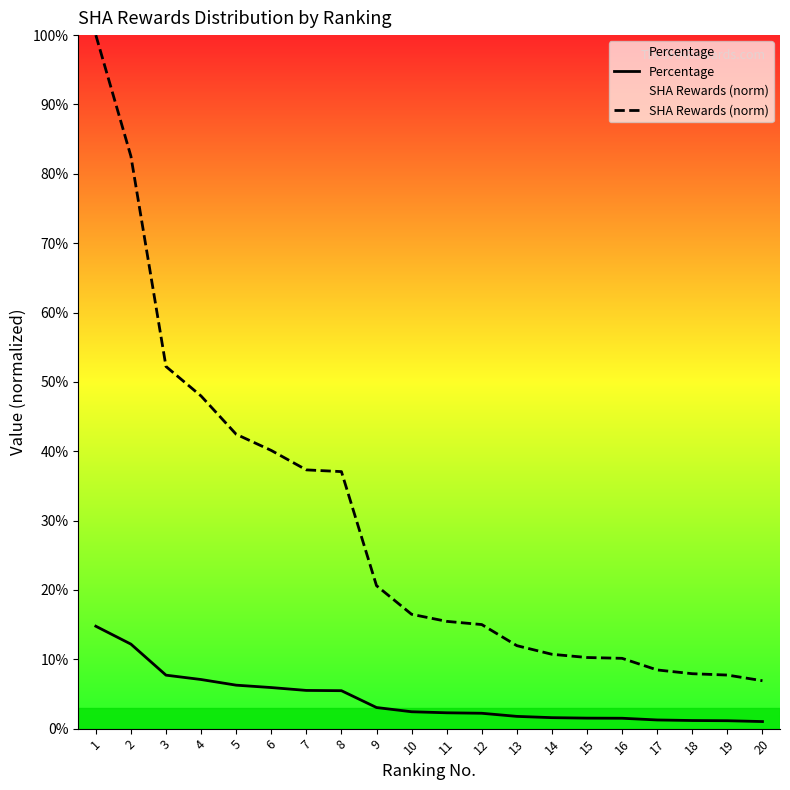

Which series changed the most between 4 and 17?

SHA Rewards (norm)